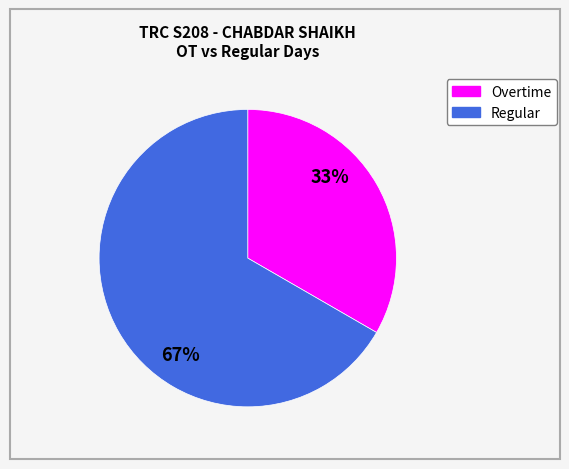

Does any single category account for the majority?

Yes